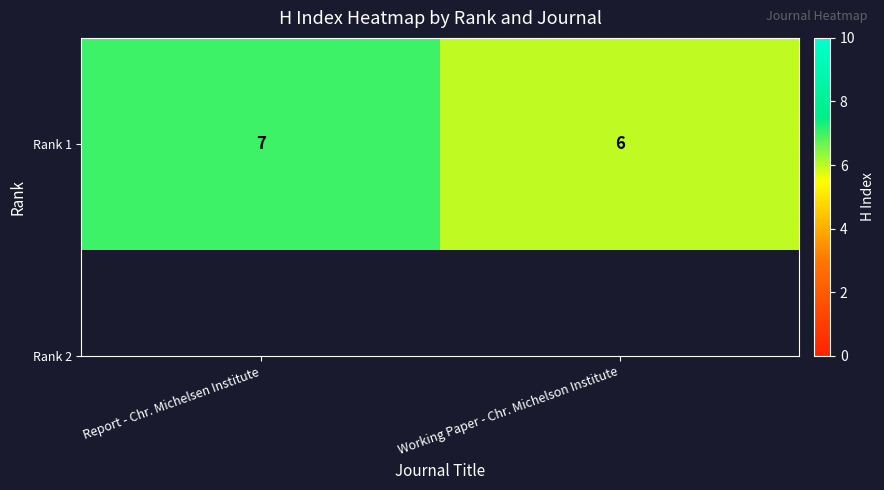

True or false: the data shows 11 at Report - Chr. Michelsen Institute.

False